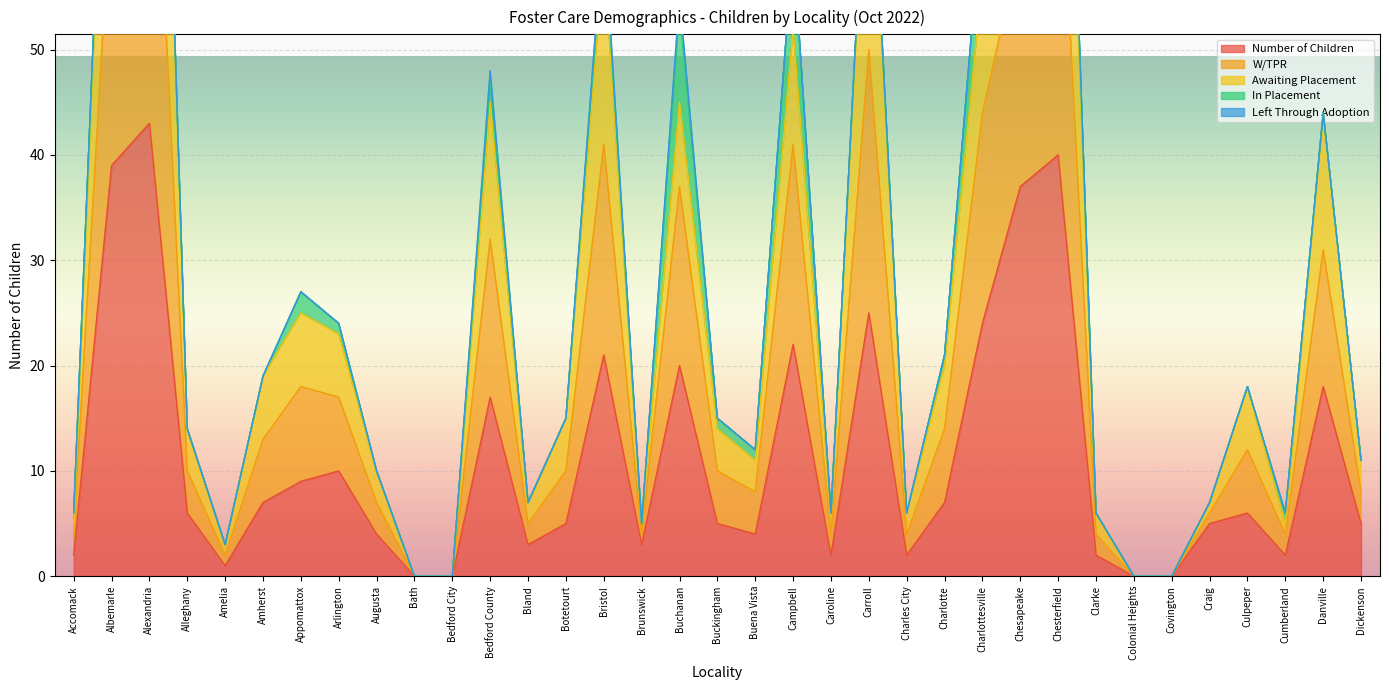

True or false: Number of Children and Awaiting Placement intersect in this chart.

False